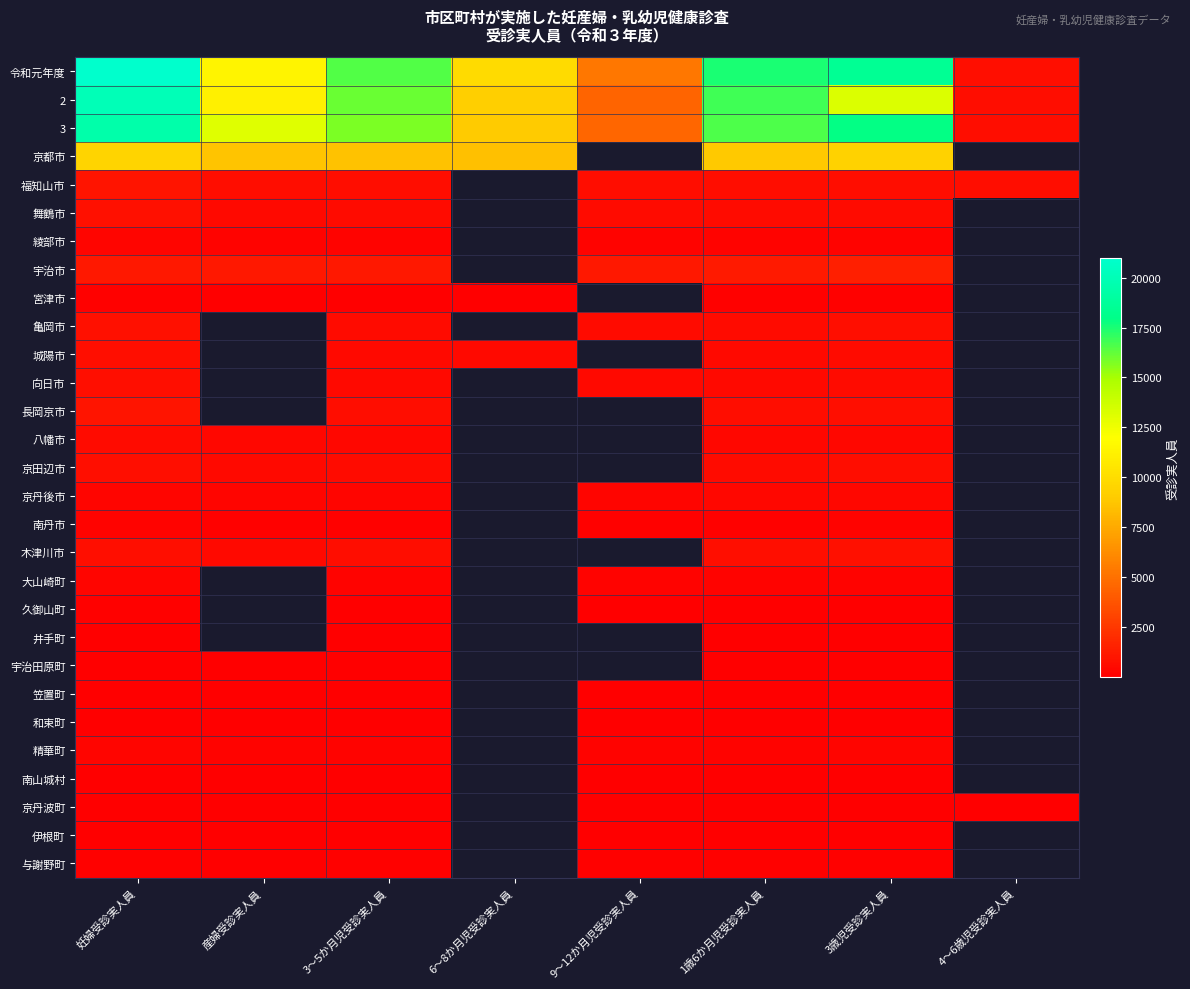

How many categories are shown in the chart?

8